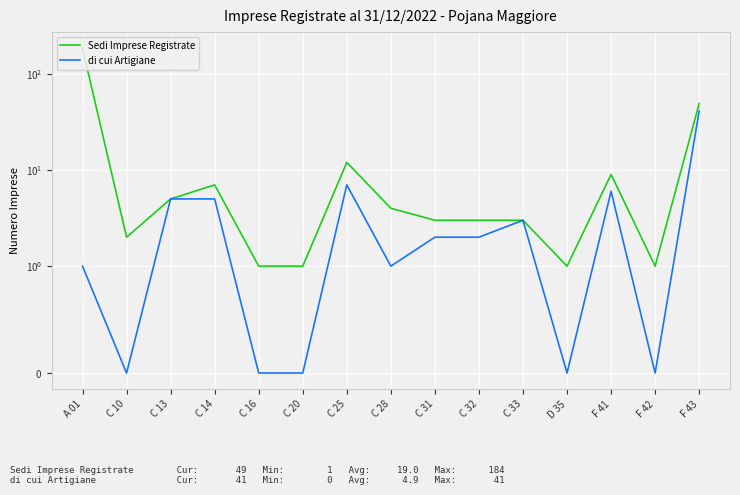

What is the total value across all series at F 43?

90